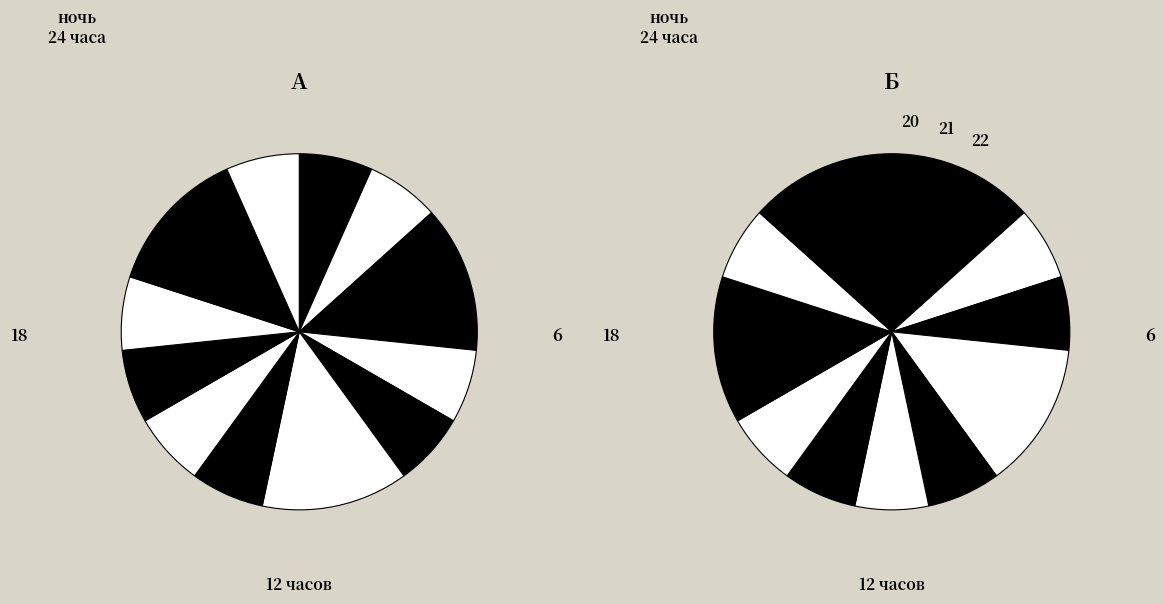

The final slice represents 7% of the pie. True or false?

True